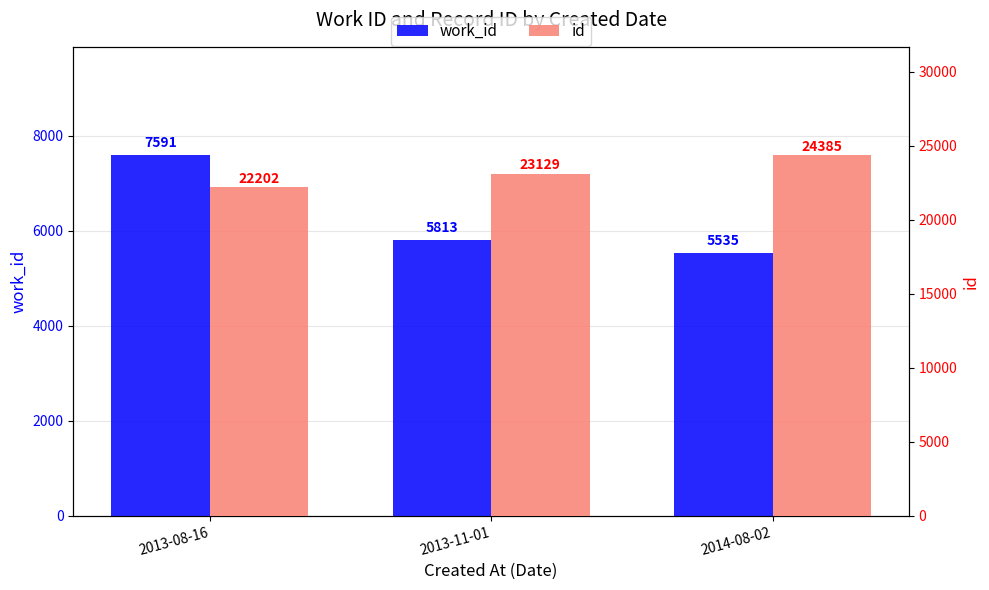

Rank the series by their average value, from highest to lowest.

id, work_id